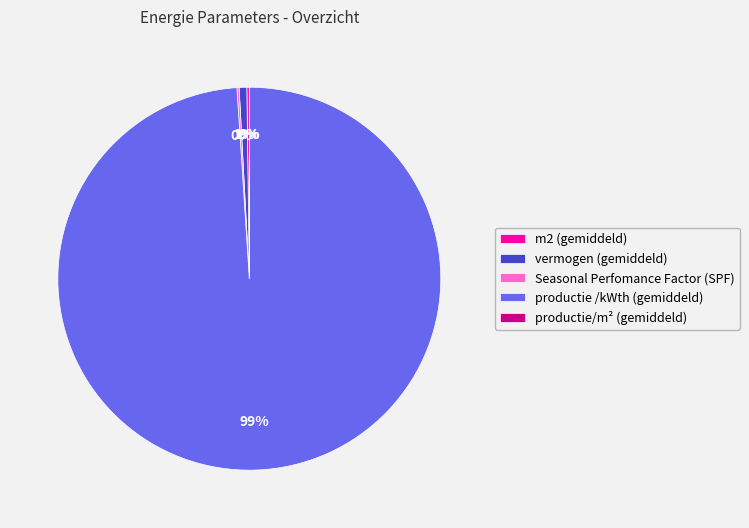

To the nearest percent, what portion does vermogen (gemiddeld) represent?

1%